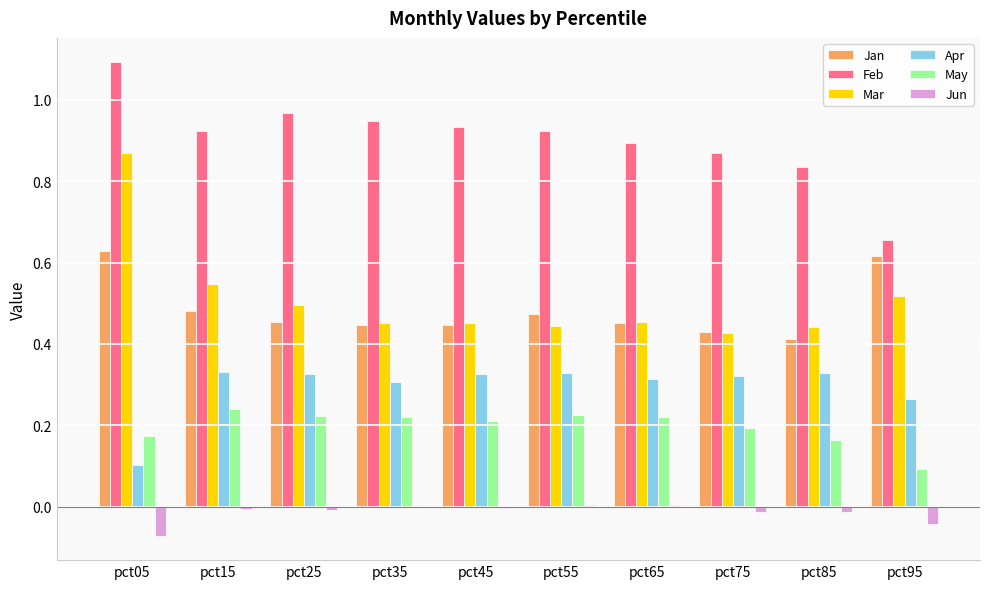

Which series has the largest total across all categories?

Feb